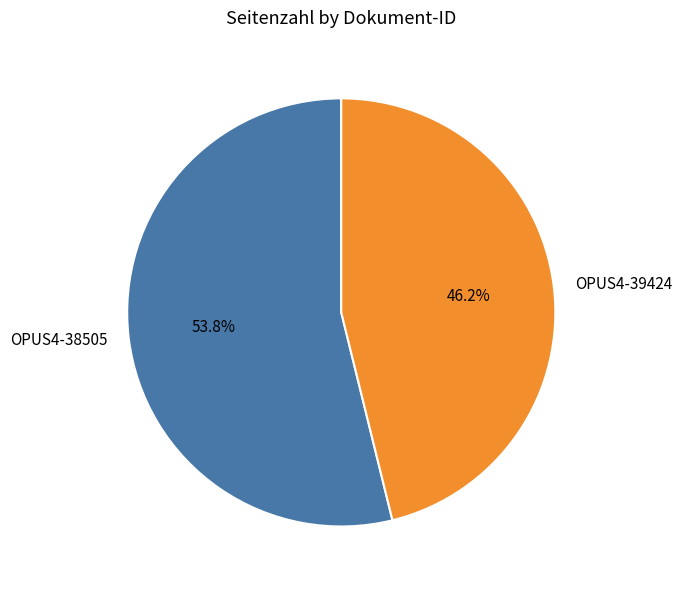

How many slices are in this pie chart?

2